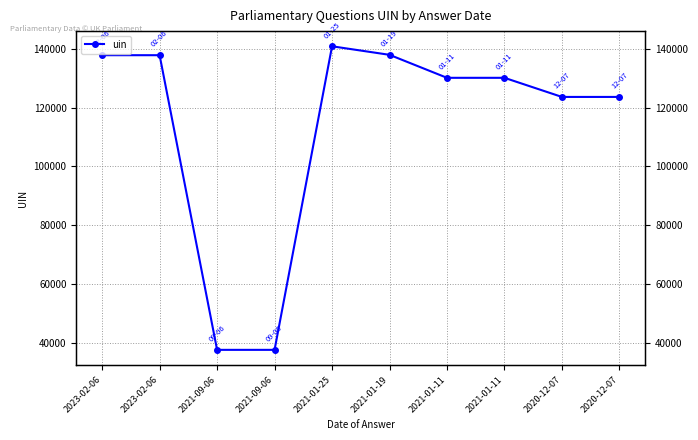

What is the label of the 5th point from the right?

2021-01-19